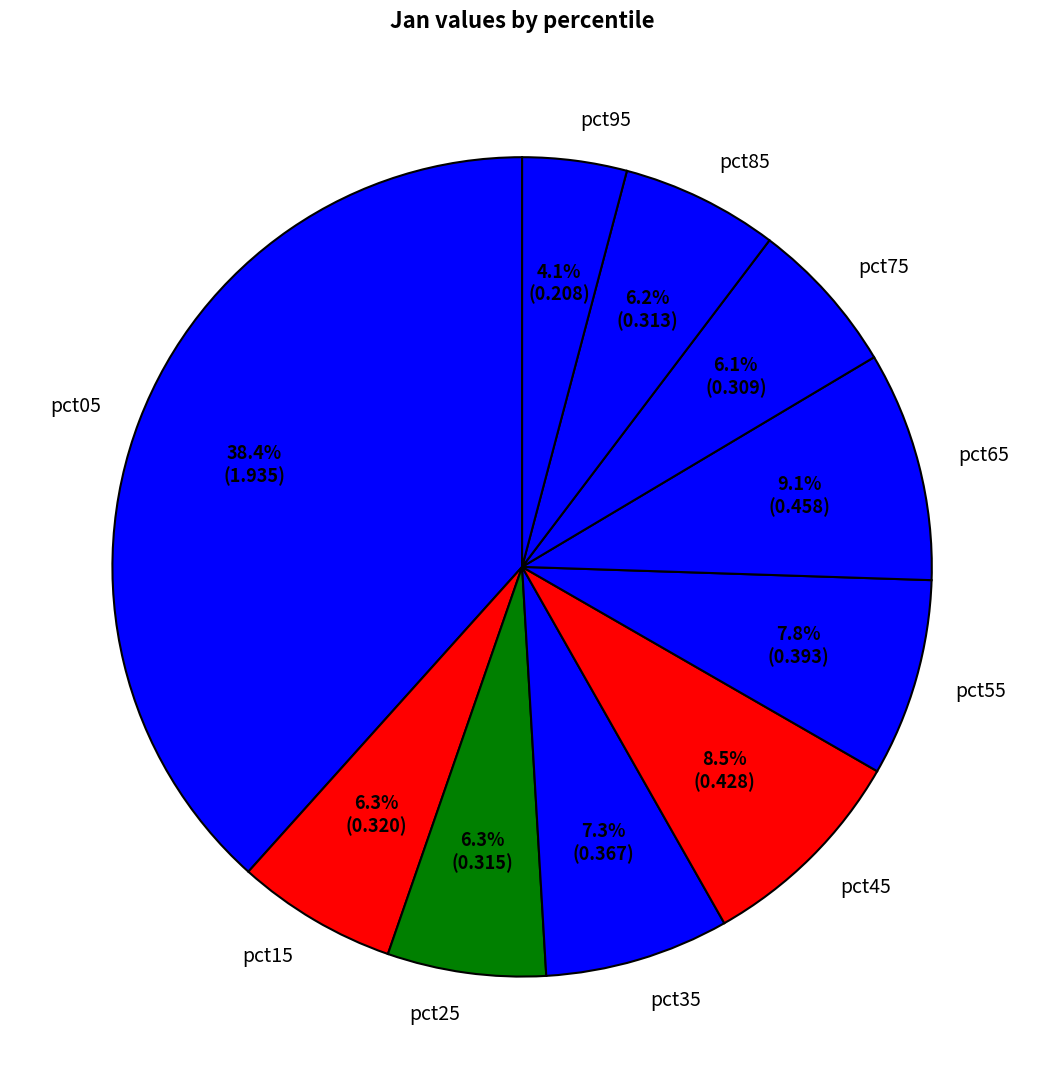

To the nearest percent, what portion does pct25 represent?

6%